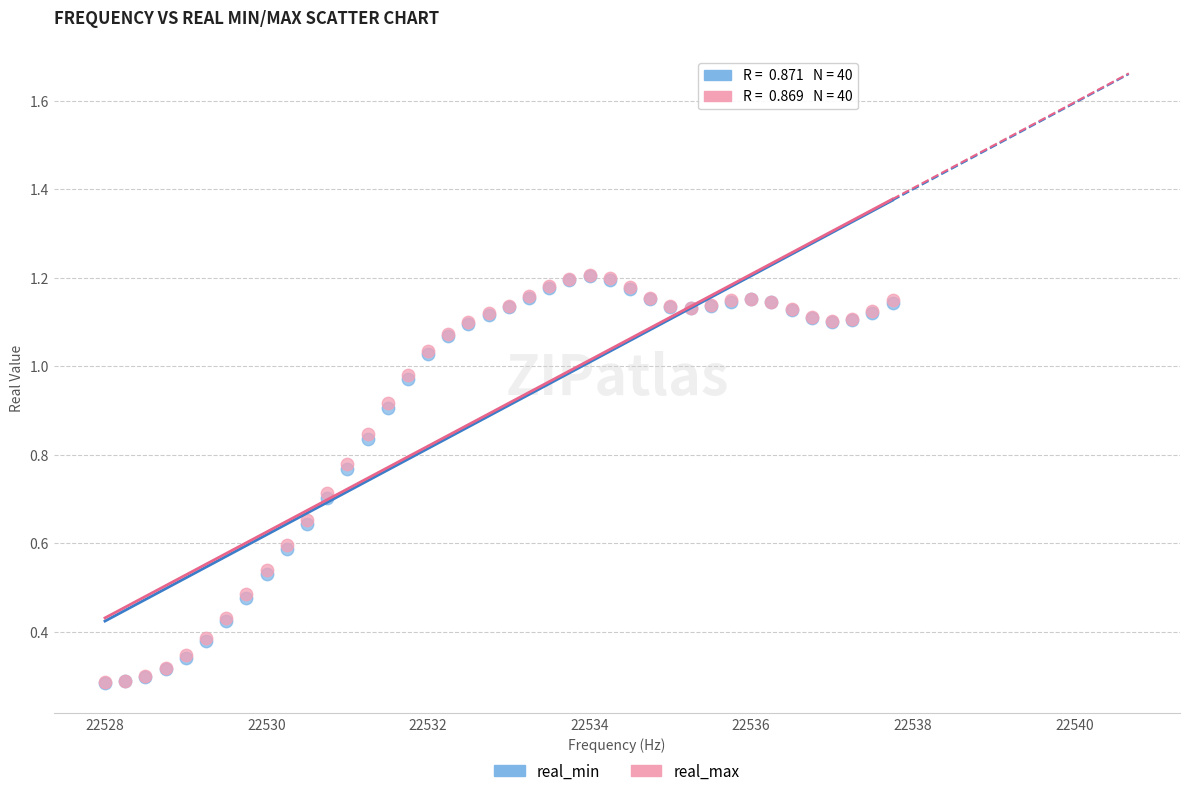

What are all the series names shown in the legend?

real_min, real_max